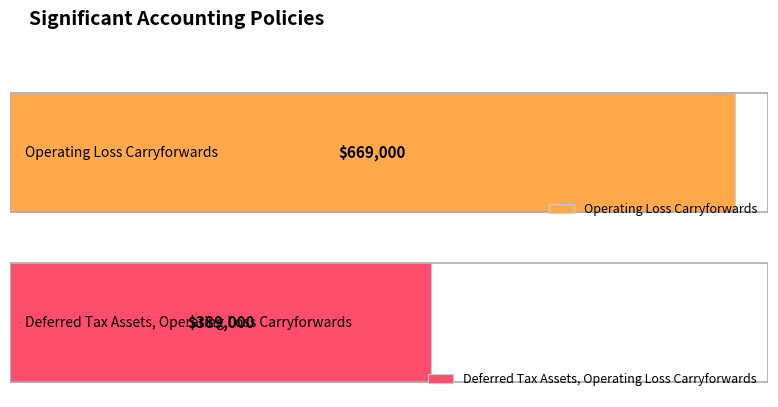

How many bars are there in total?

2